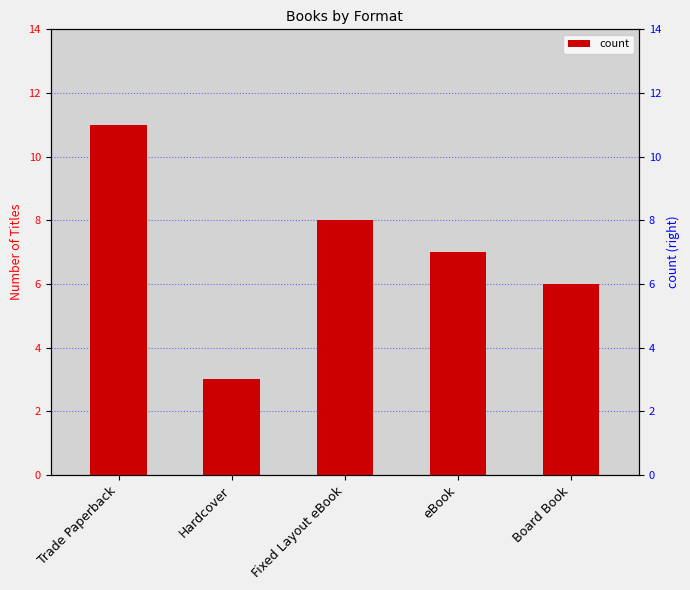

What is the average value?

7